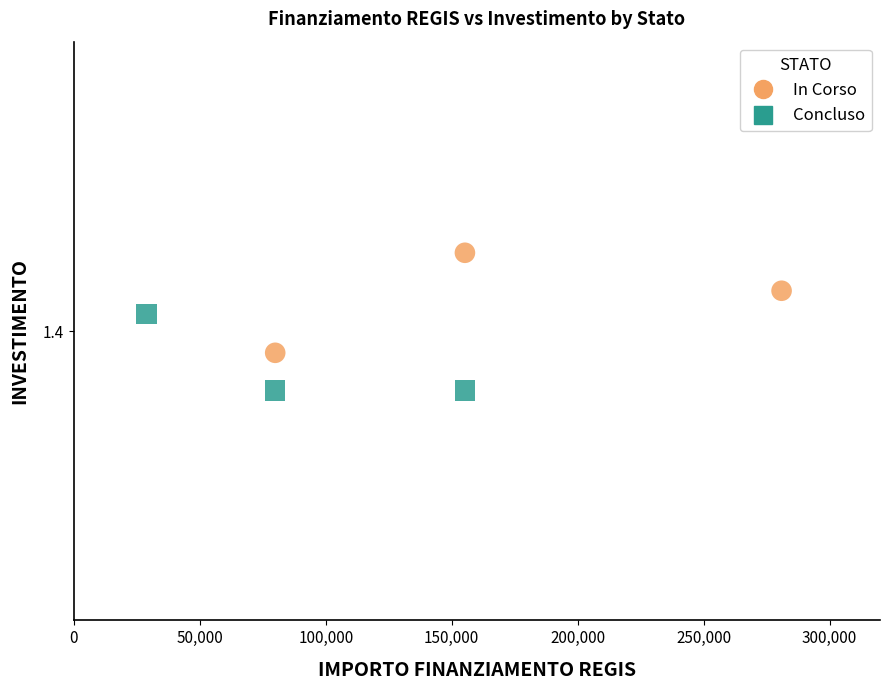

What are all the series names shown in the legend?

In Corso, Concluso